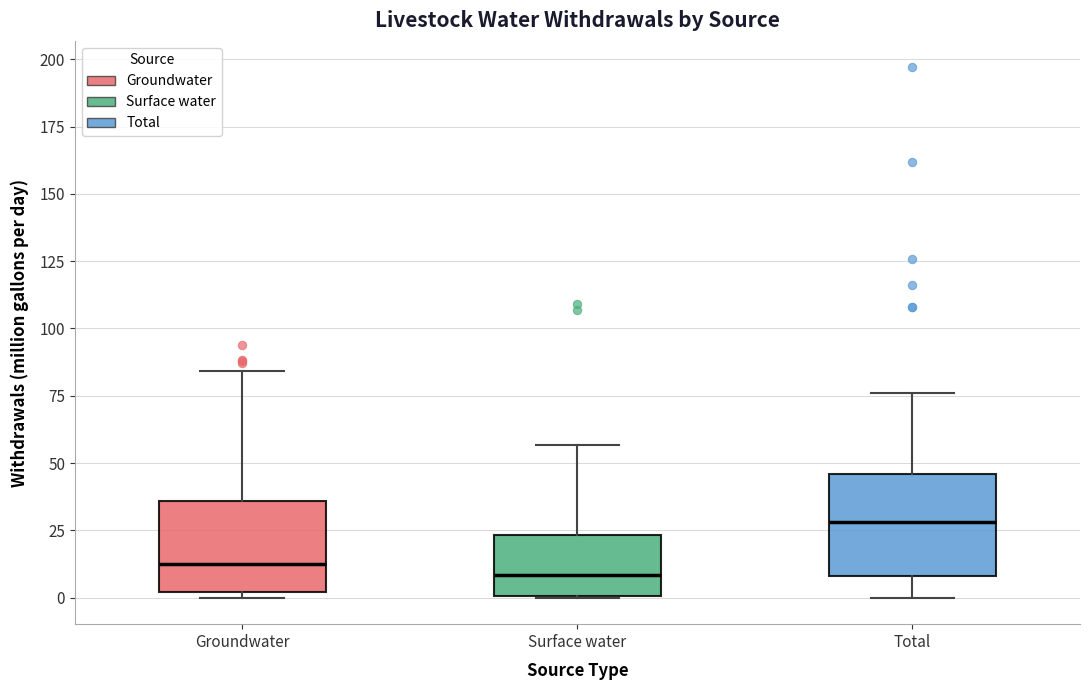

Where is the lower edge of the box for Groundwater on the y-axis? The values are not printed on the chart, so give them approximately, as read against the axis.

0